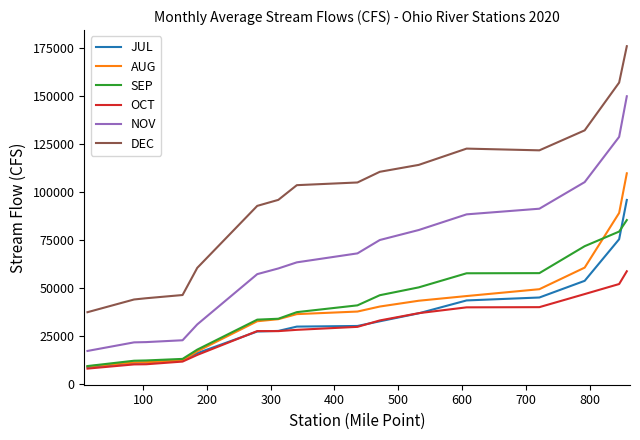

What is the greatest value displayed?

176000.0